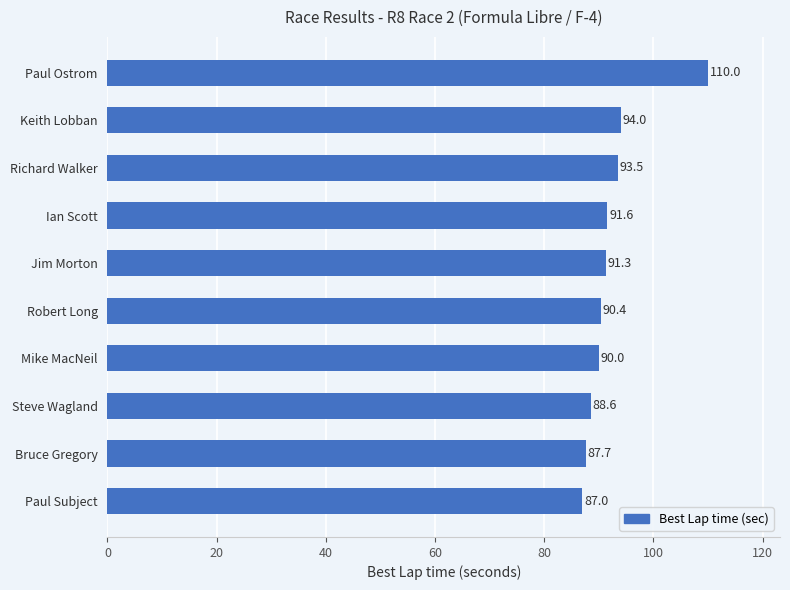

What is the maximum value shown in the chart?

110.0